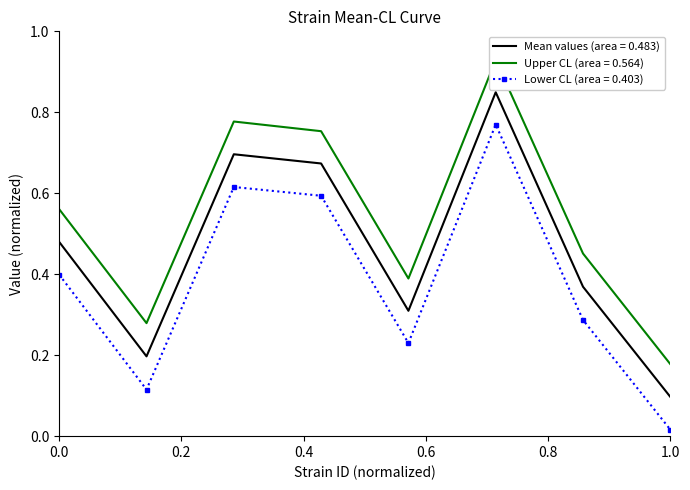

In mean, how many points are higher than both neighbors (excluding endpoints)?

2